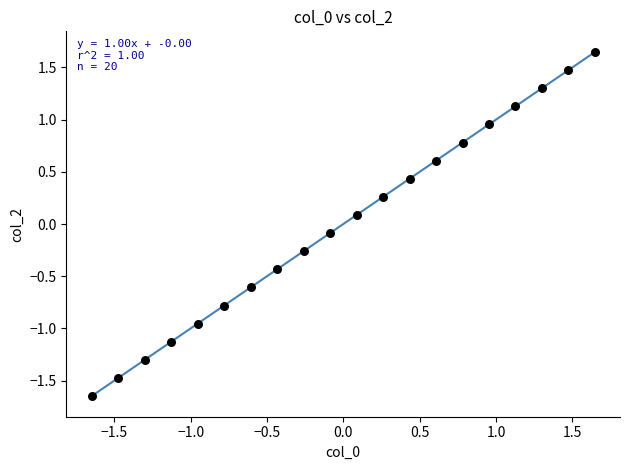

What is the range of X values (max minus min)?

3.3